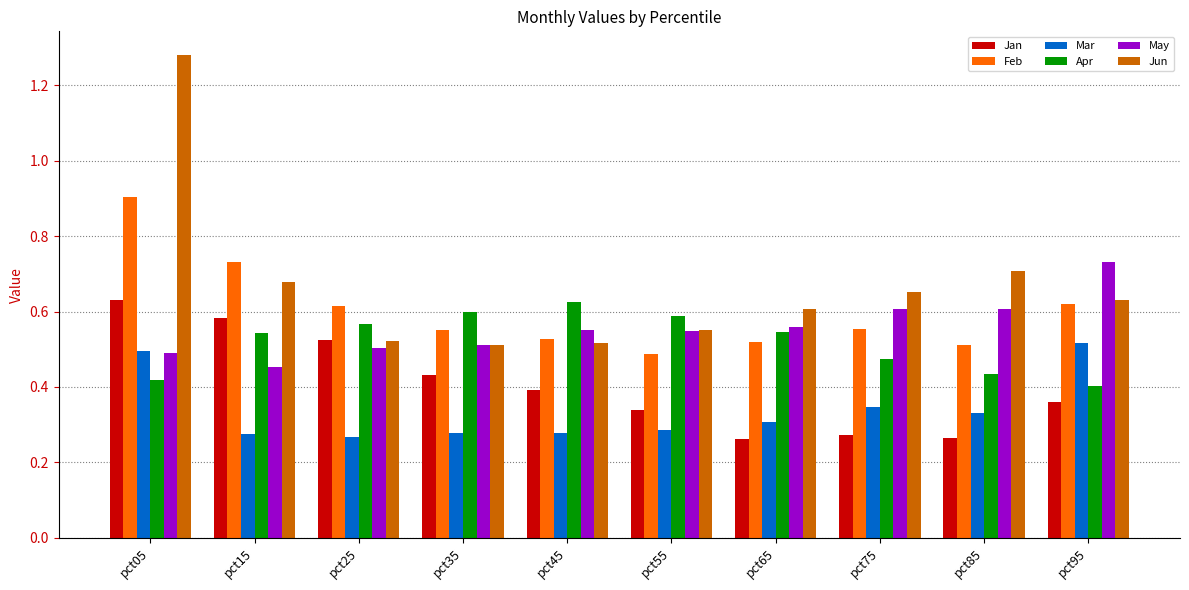

What is the sum of all Jun values?

6.7